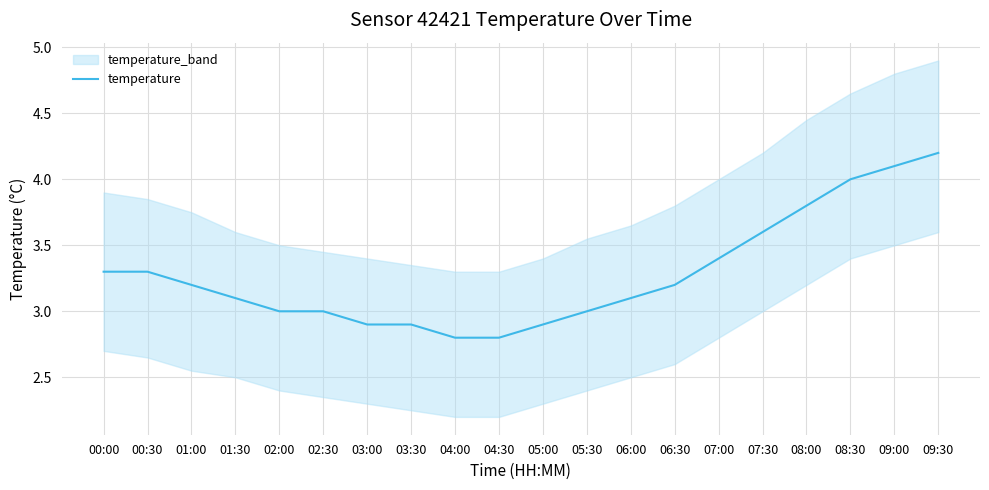

True or false: there are more than 2 points higher than both neighbors.

False